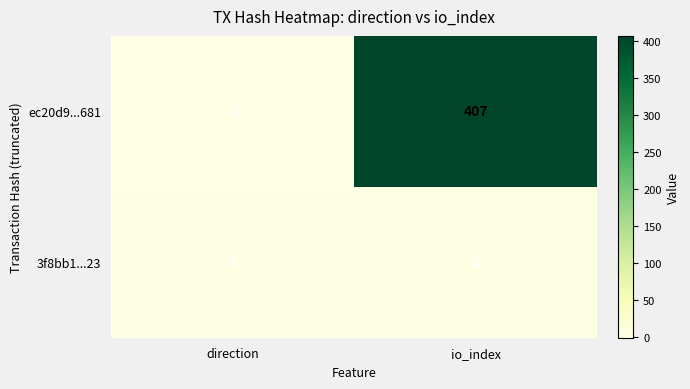

Where is ec20d9...681 nearest to the value 203?

direction